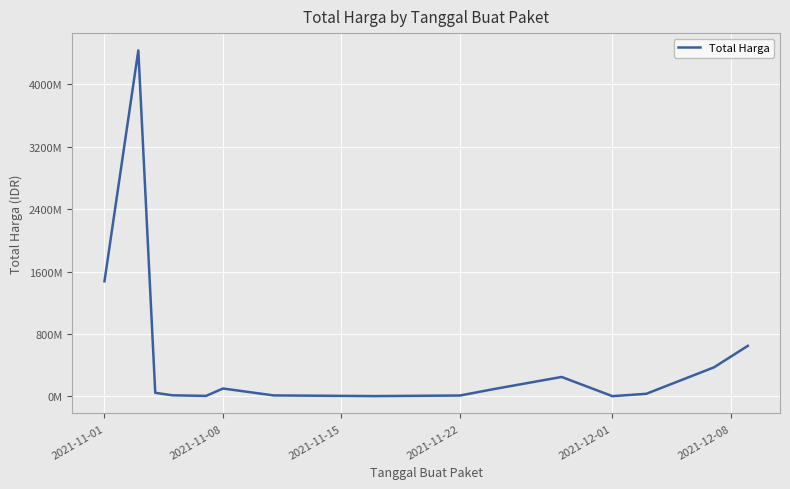

What is the maximum value shown in the chart?

4433183175